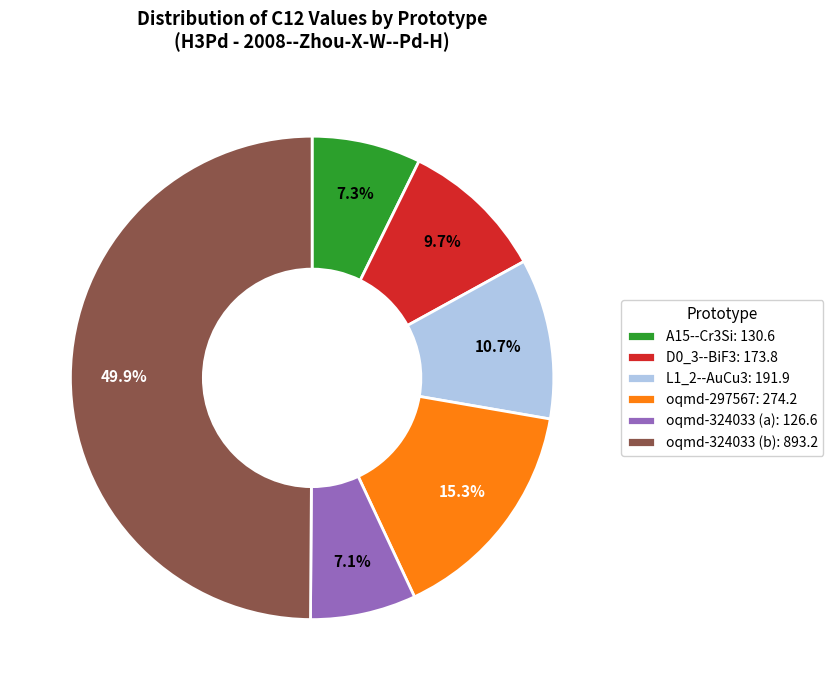

The oqmd-297567 slice represents 15% of the pie. True or false?

True